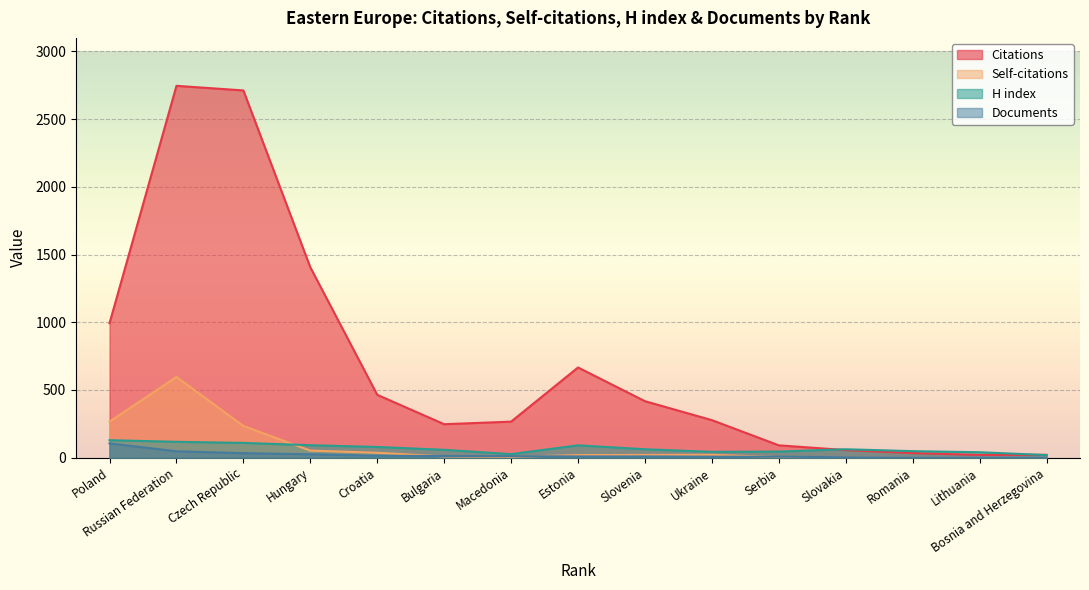

What is the value of the Citations point at the 9th from the left?

417